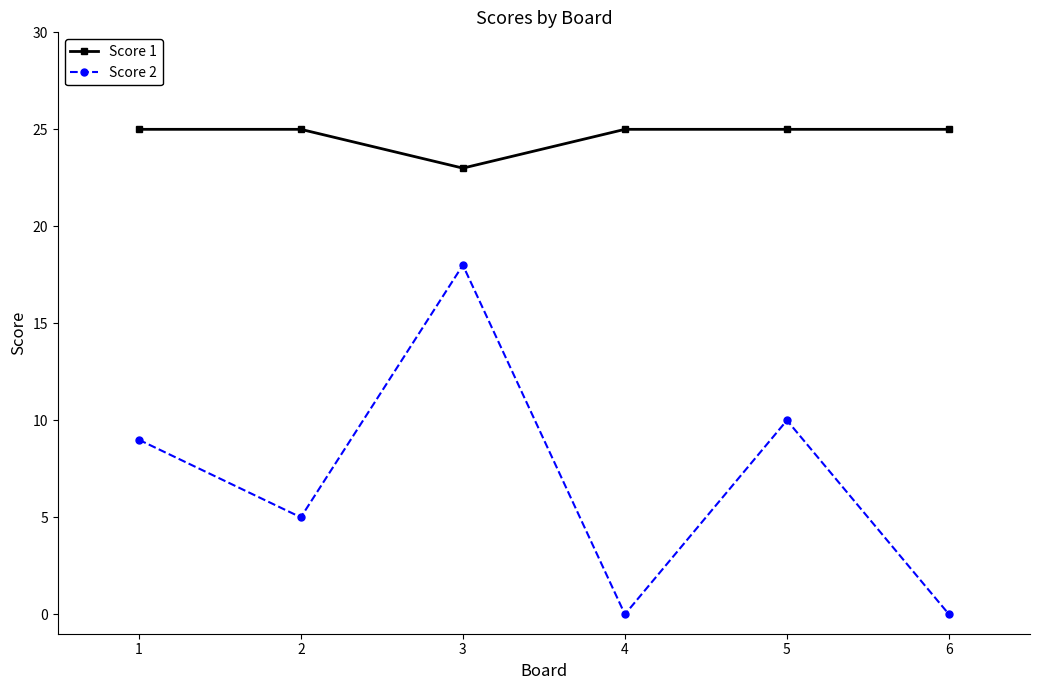

Is it true that Score 2 equals 9 at 1?

True